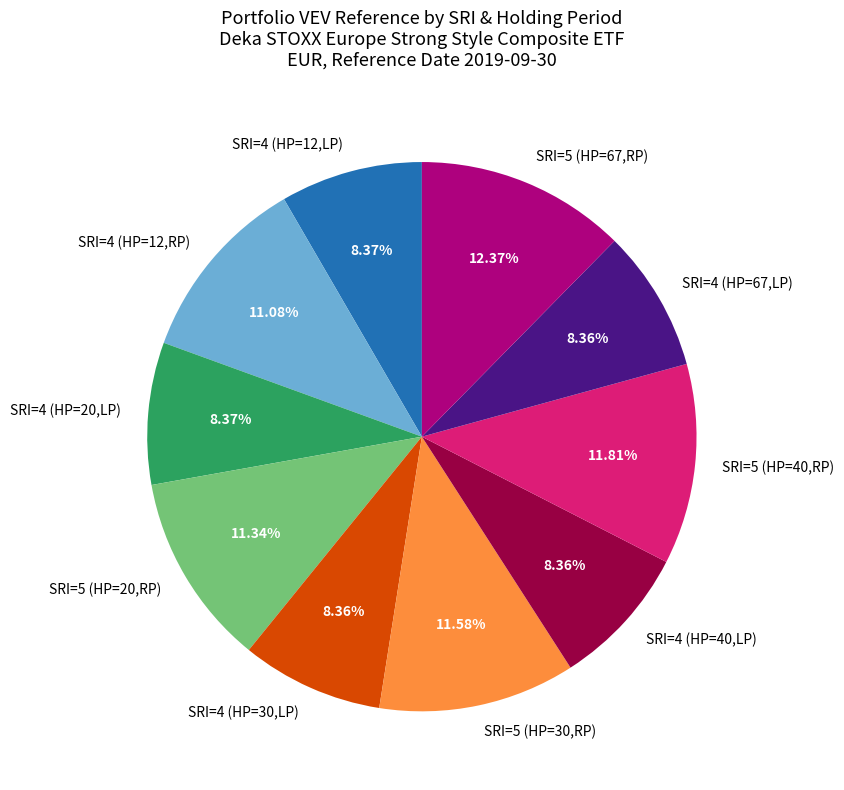

How much of the chart is everything except SRI=4 (HP=30,LP)?

91.6%